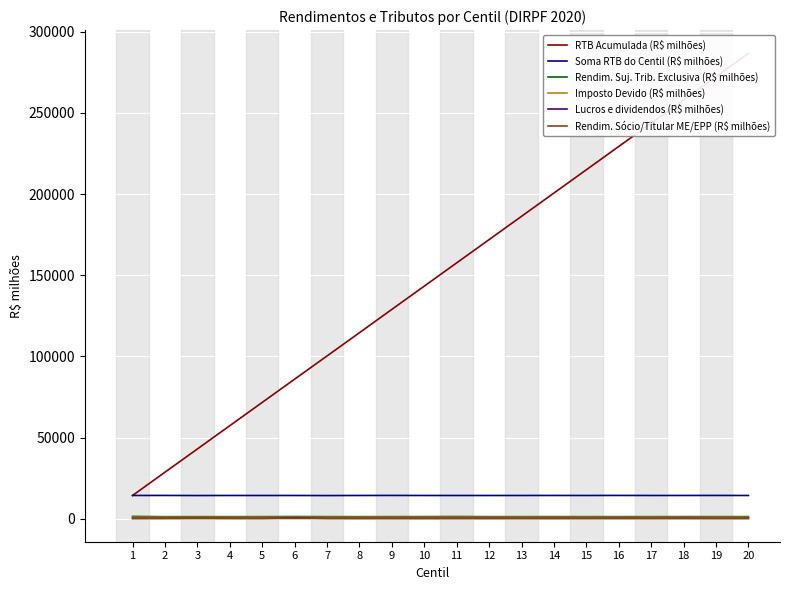

List the series in order of their peak value, highest first.

RTB Acumulada (R$ milhões), Soma RTB do Centil (R$ milhões), Rendim. Suj. Trib. Exclusiva (R$ milhões), Imposto Devido (R$ milhões), Lucros e dividendos (R$ milhões), Rendim. Sócio/Titular ME/EPP (R$ milhões)